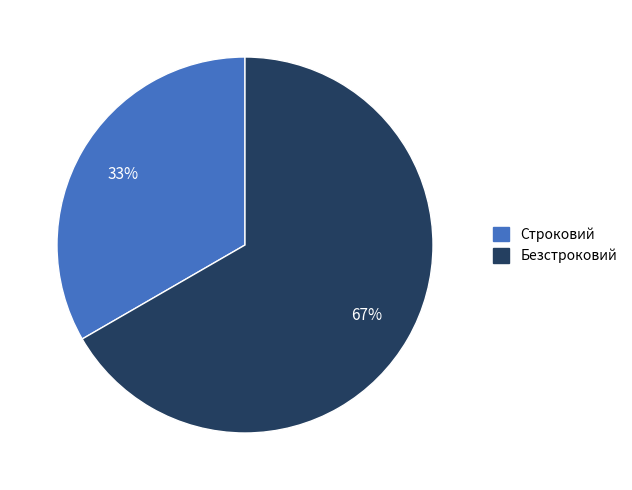

Rank the categories by value from lowest to highest.

Строковий, Безстроковий